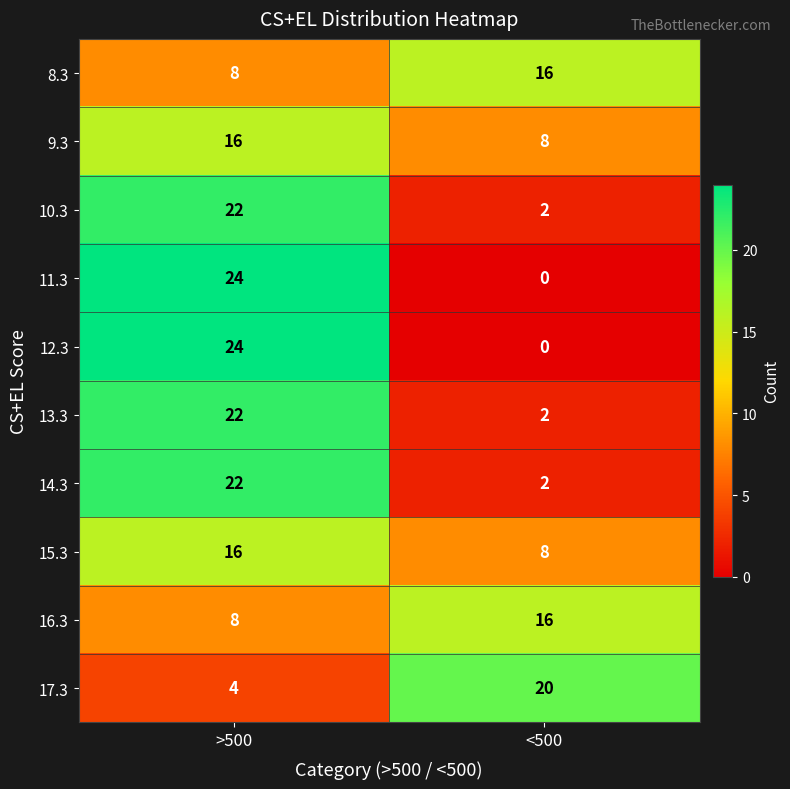

At which category is the sum across all series the highest?

>500